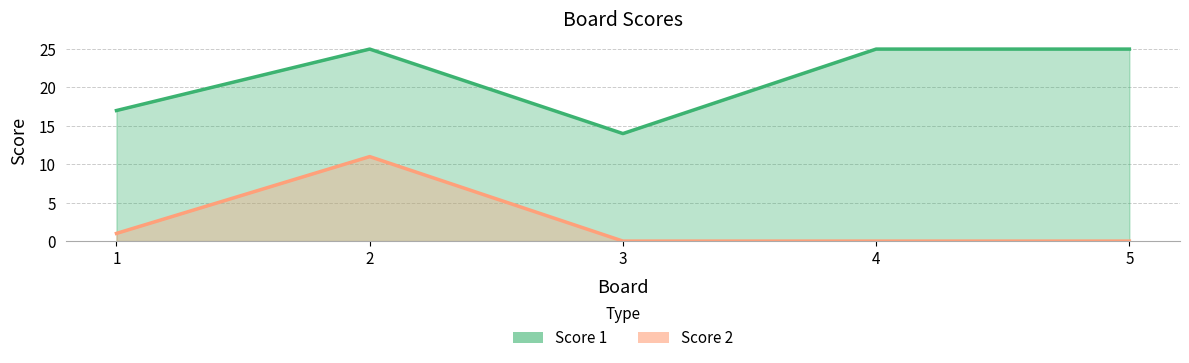

What is the spread (max minus min) of values at 5?

25